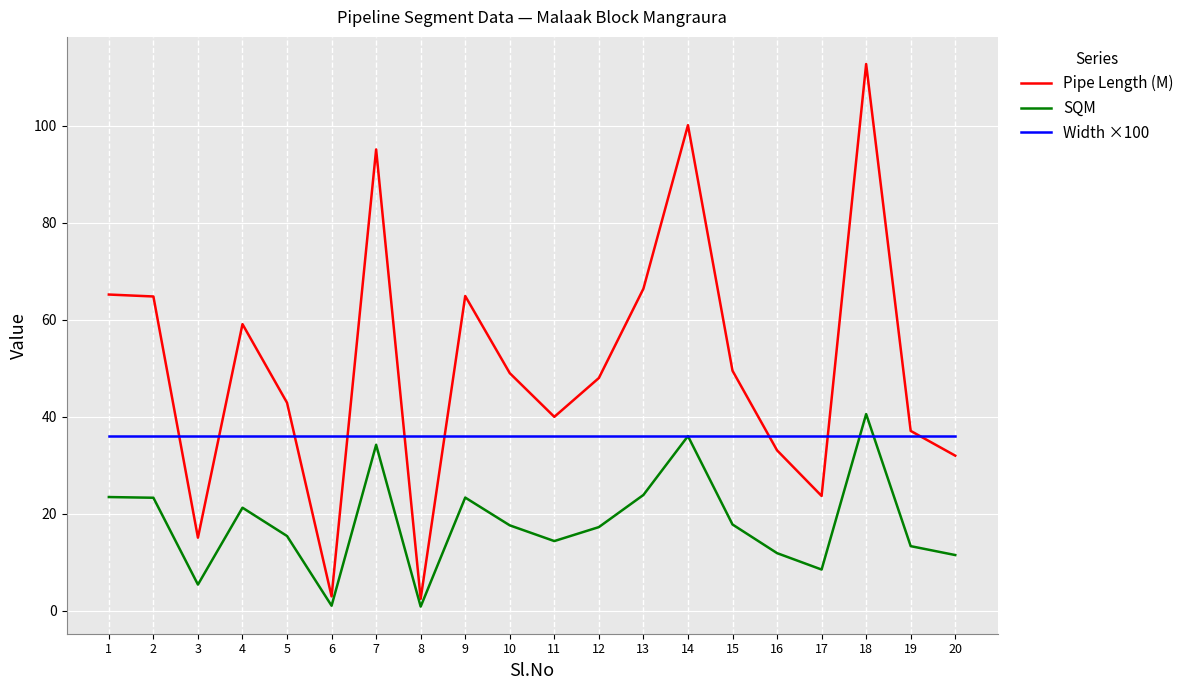

Between 2 and 12, which series saw the biggest shift?

Pipe Length (M)